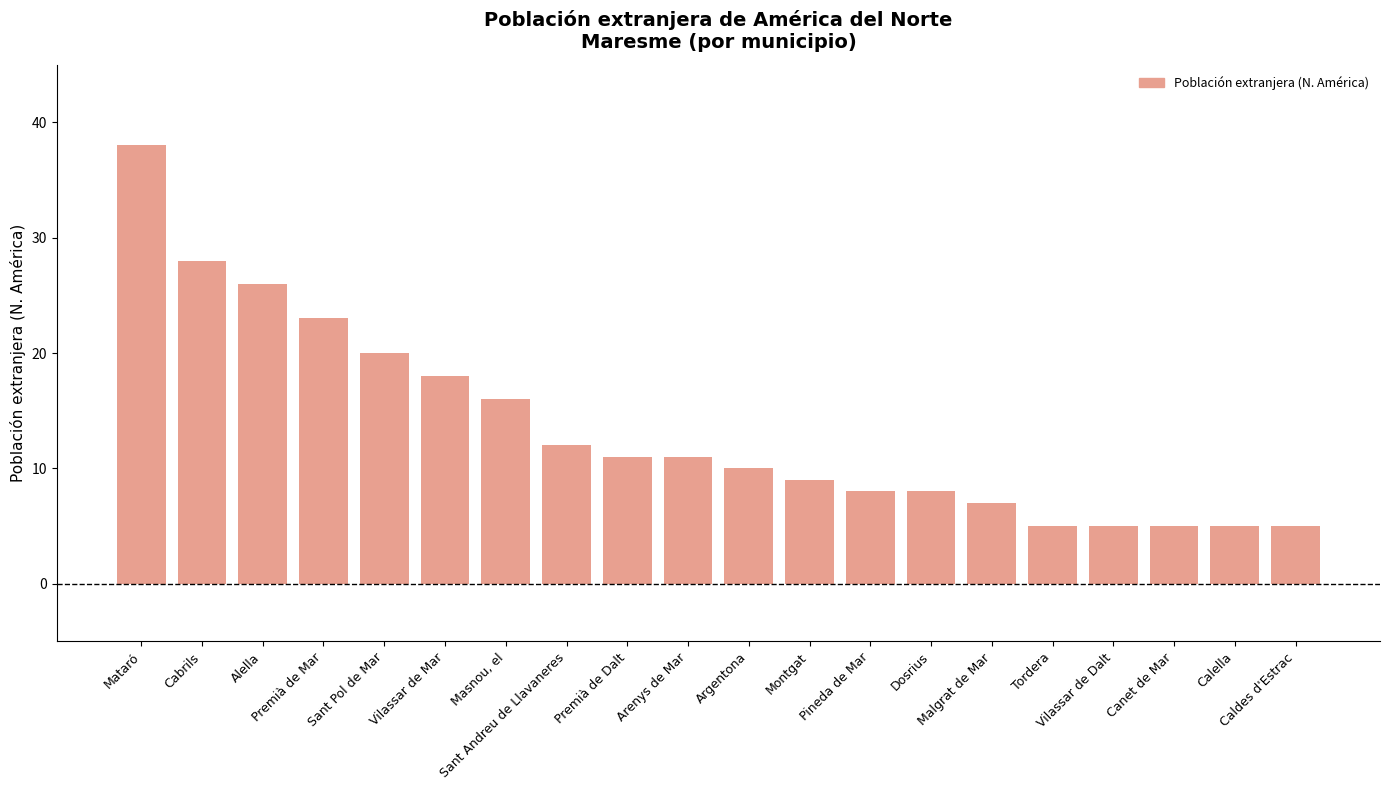

What is the change in value from Sant Andreu de Llavaneres to Calella?

-7